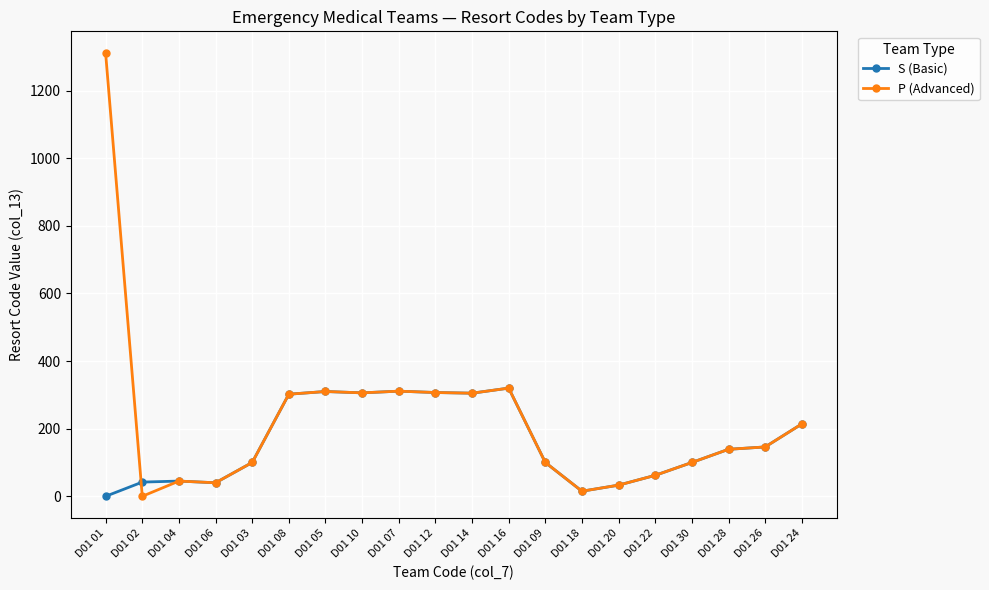

True or false: S (Basic) has more than 0 points higher than both neighbors.

True